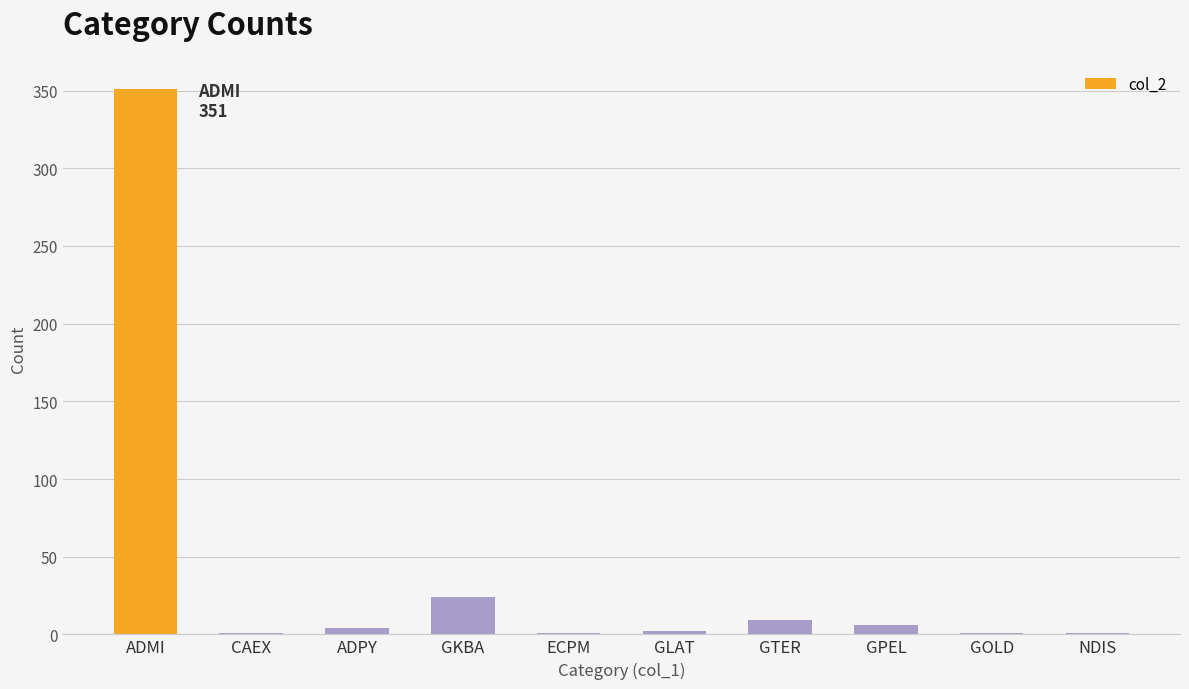

How many categories are shown in the chart?

10